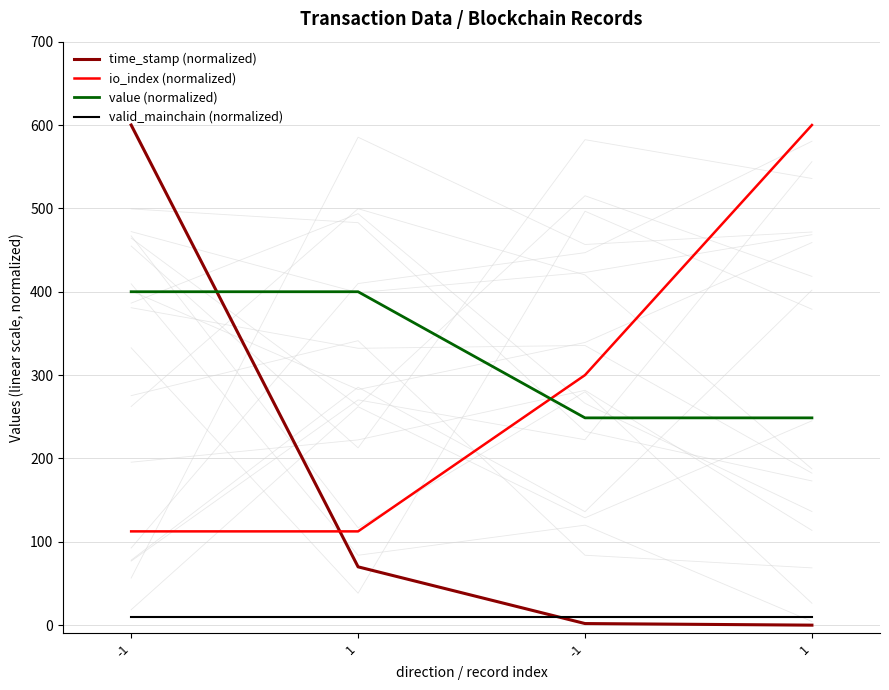

What is the highest value of the value (normalized) series?

400.0